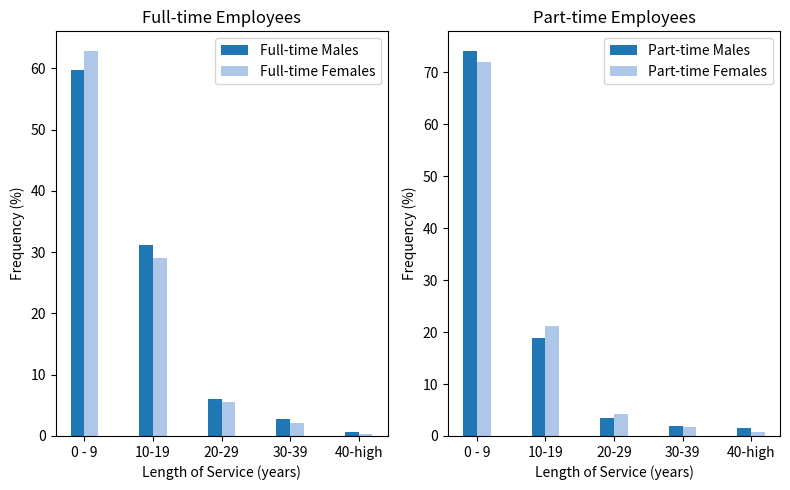

At 0 - 9, list the series in order from largest to smallest.

Part-time Males, Part-time Females, Full-time Females, Full-time Males